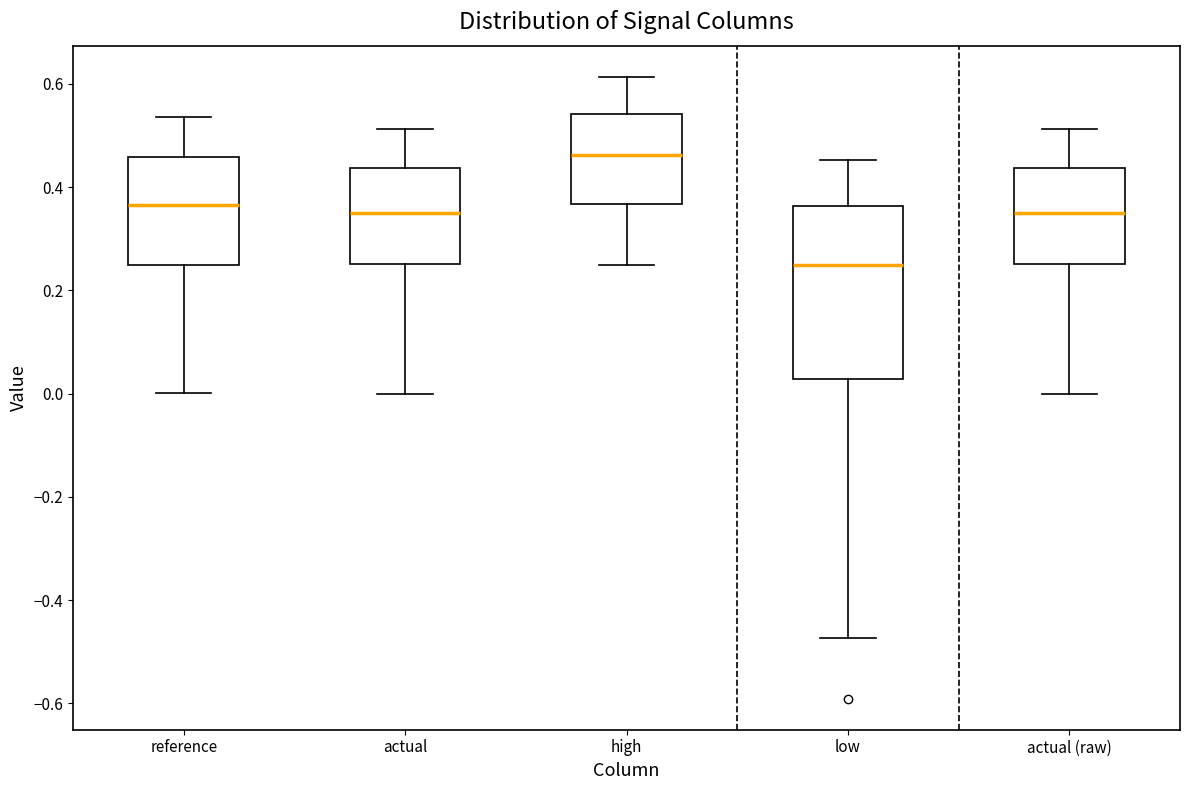

Which box has the highest median line?

high